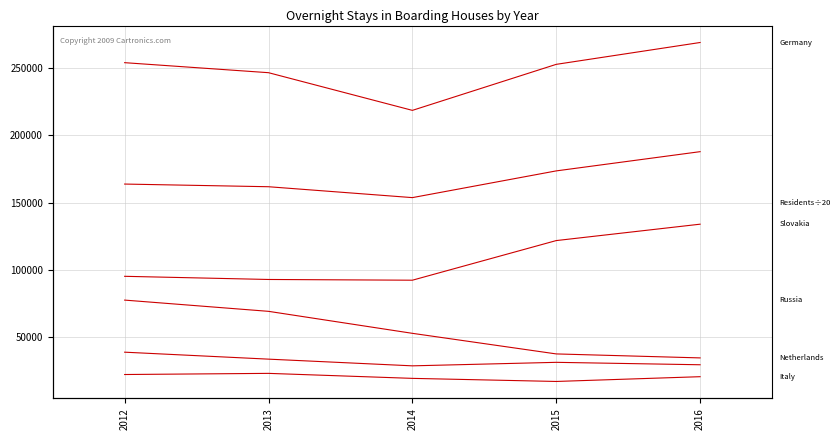

Is it true that Slovakia equals 200613.0 at 2016?

False